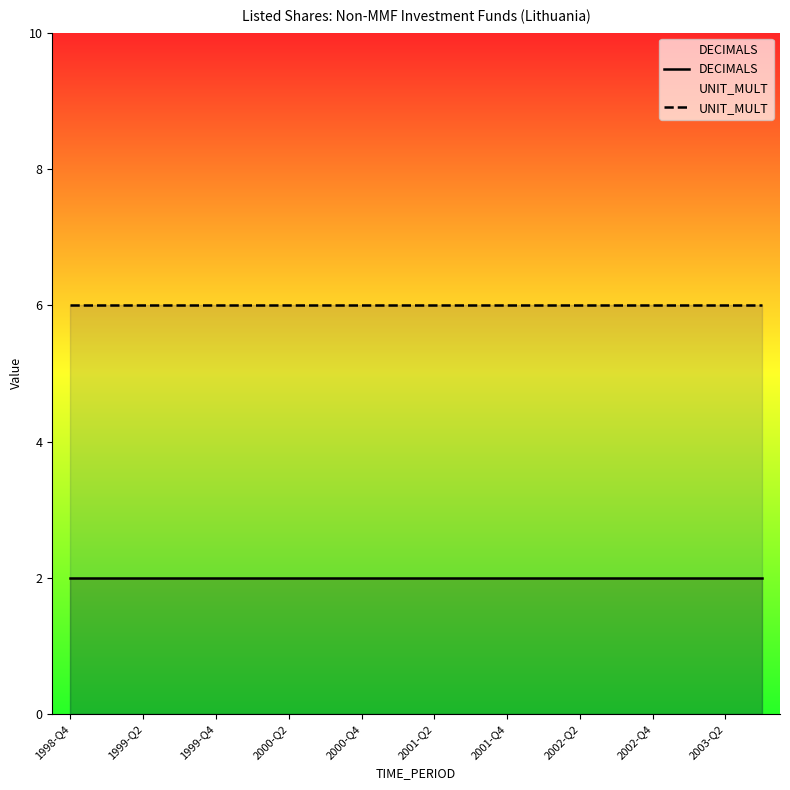

Which label corresponds to the smallest value in the chart?

1998-Q4